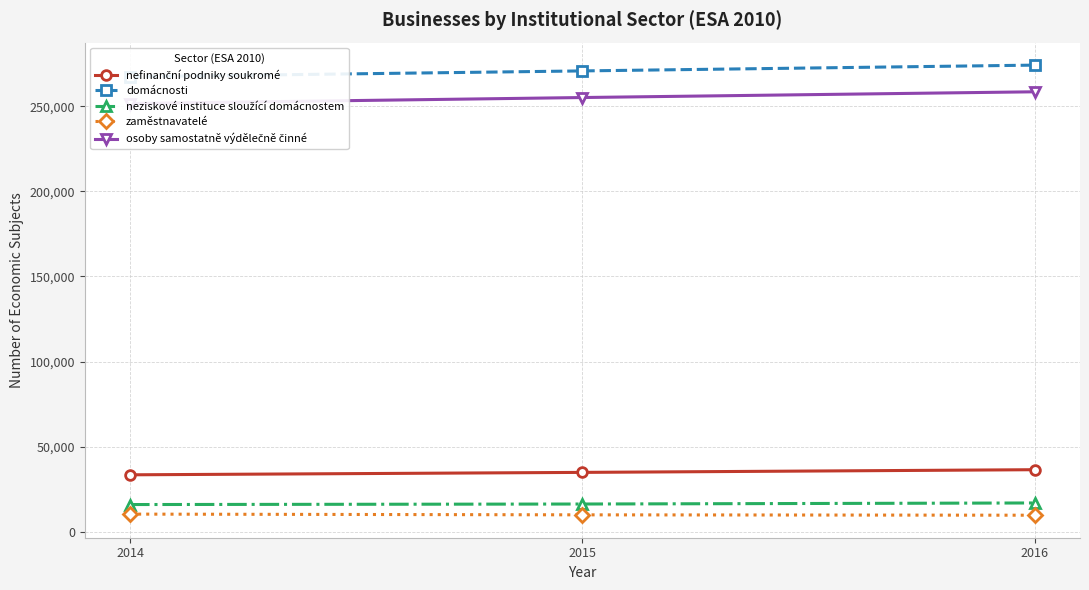

Is it true that osoby samostatně výdělečně činné equals 86259 at 2015?

False